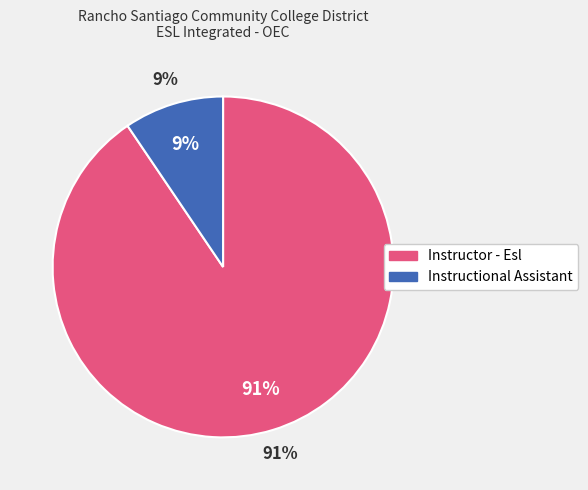

To the nearest percent, what portion does Instructional Assistant represent?

9%